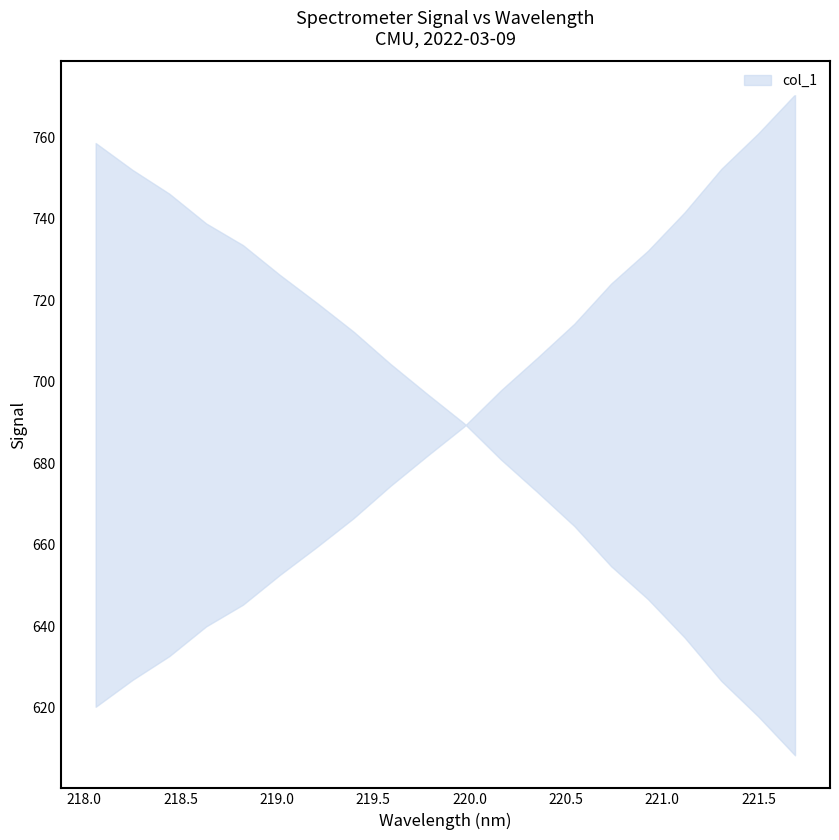

Reading left to right, transcribe all the data shown in this chart.

620.3	626.9	632.7	640.0	645.3	652.6	659.4	666.5	674.4	681.8	689.0	697.9	705.9	714.2	724.1	732.2	741.6	752.3	760.9	770.5